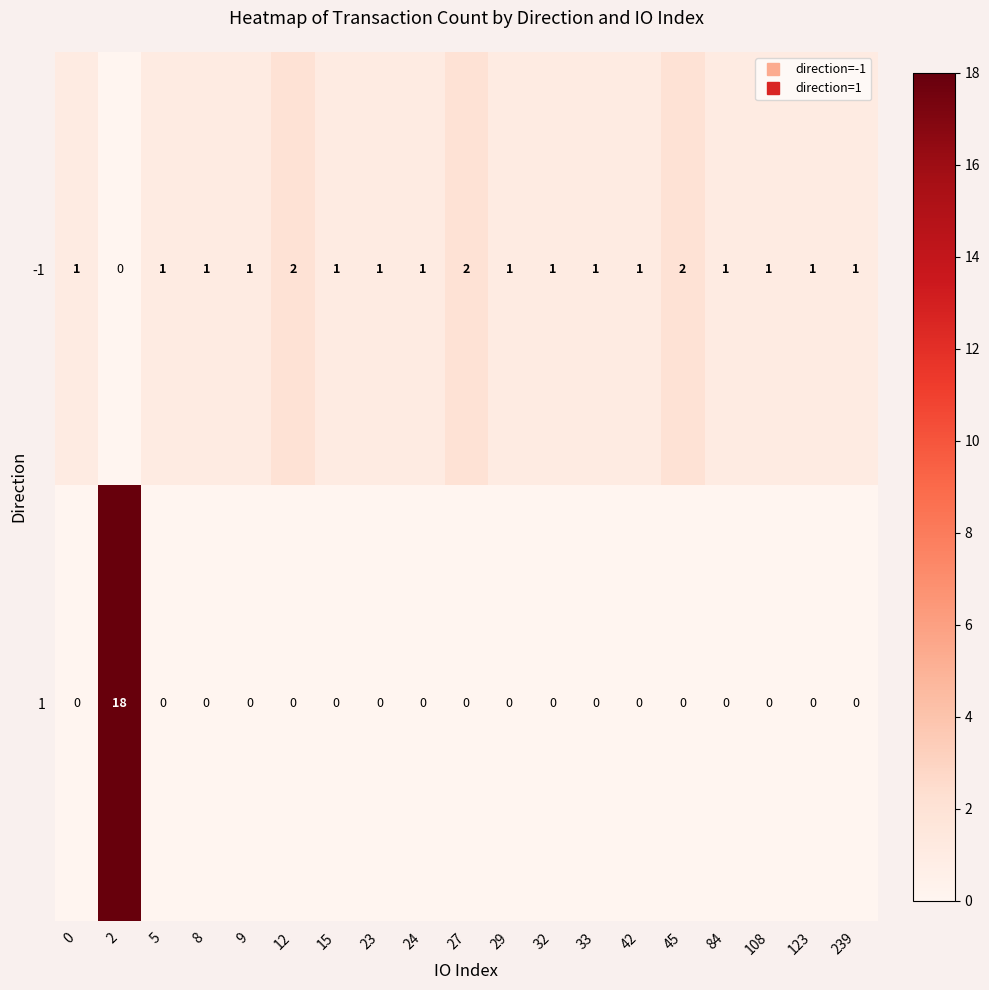

Is the value of -1 at 0 greater than the value of 1 at 32?

Yes